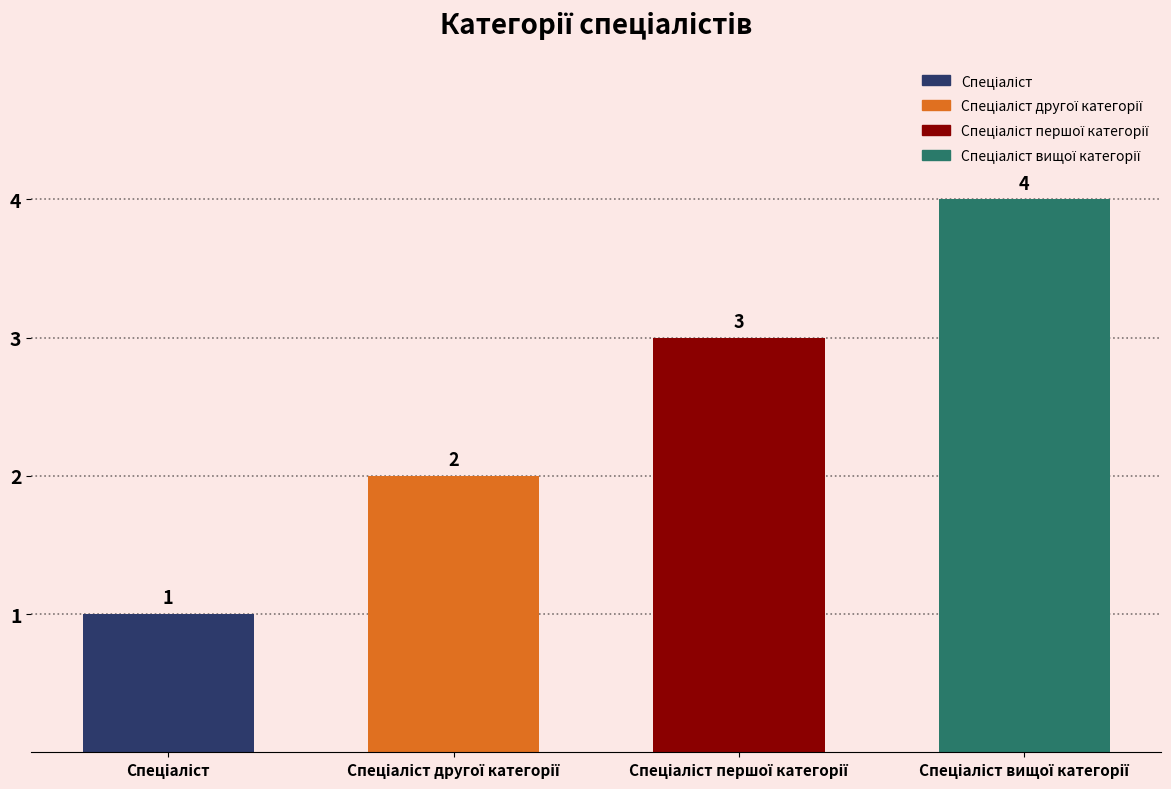

What is the difference between the maximum and minimum values?

3